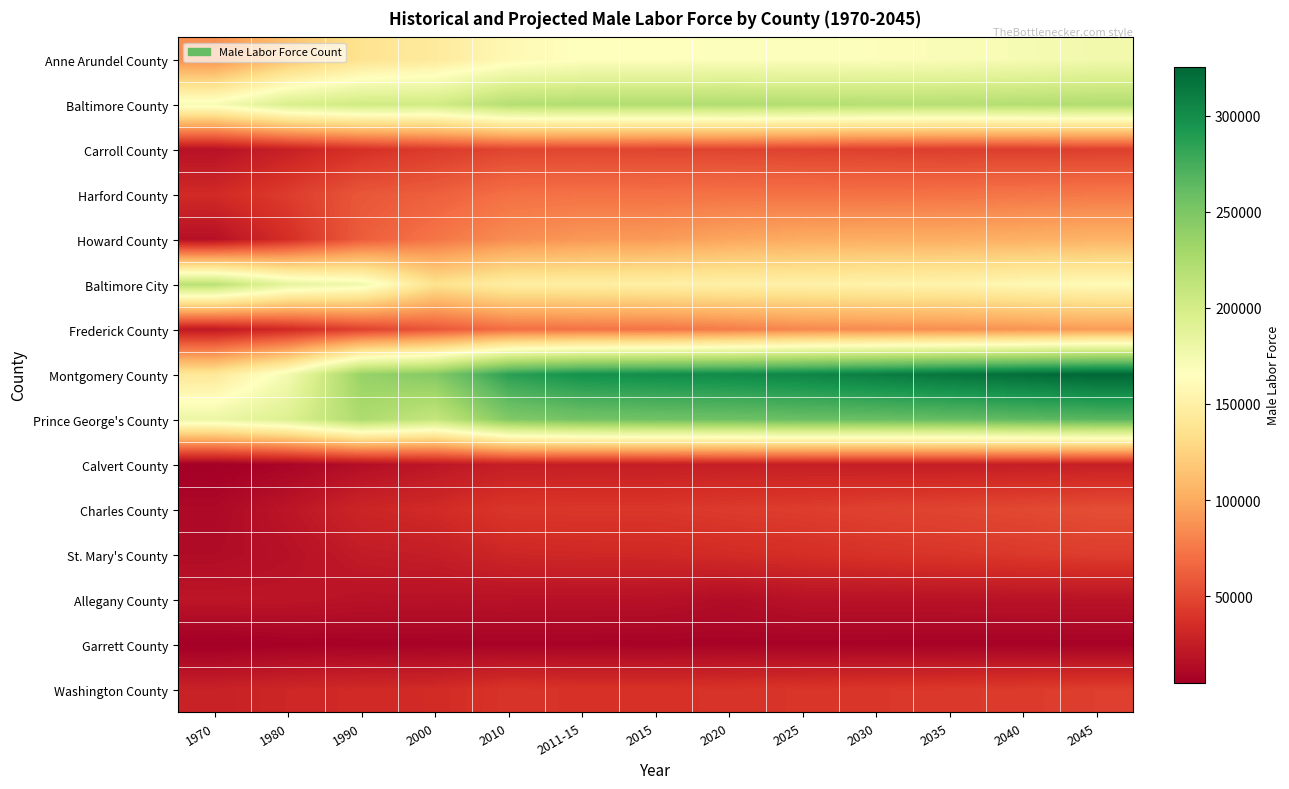

What is the difference between the highest and lowest values at 2045?

317860.0